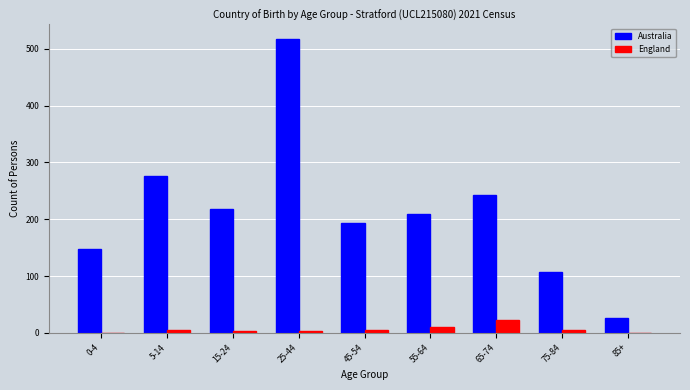

Which series has the largest total across all categories?

Australia